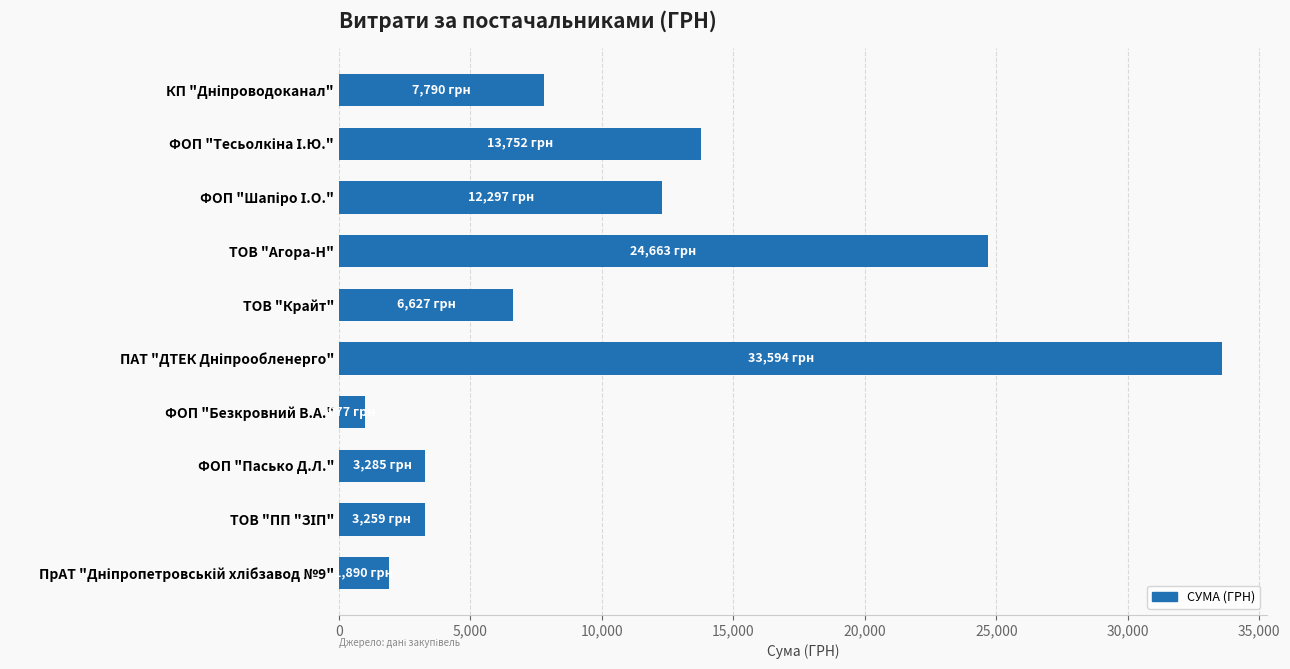

What is the smallest value displayed?

977.0